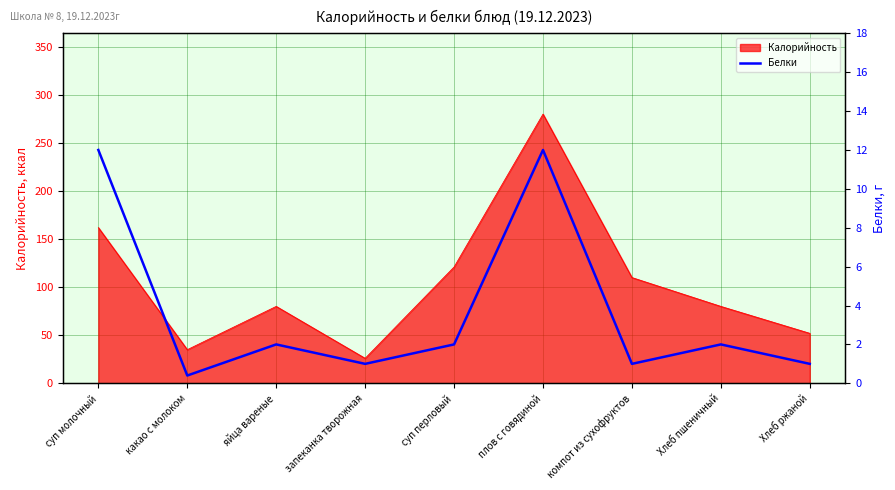

At which label does Калорийность reach its peak?

плов с говядиной